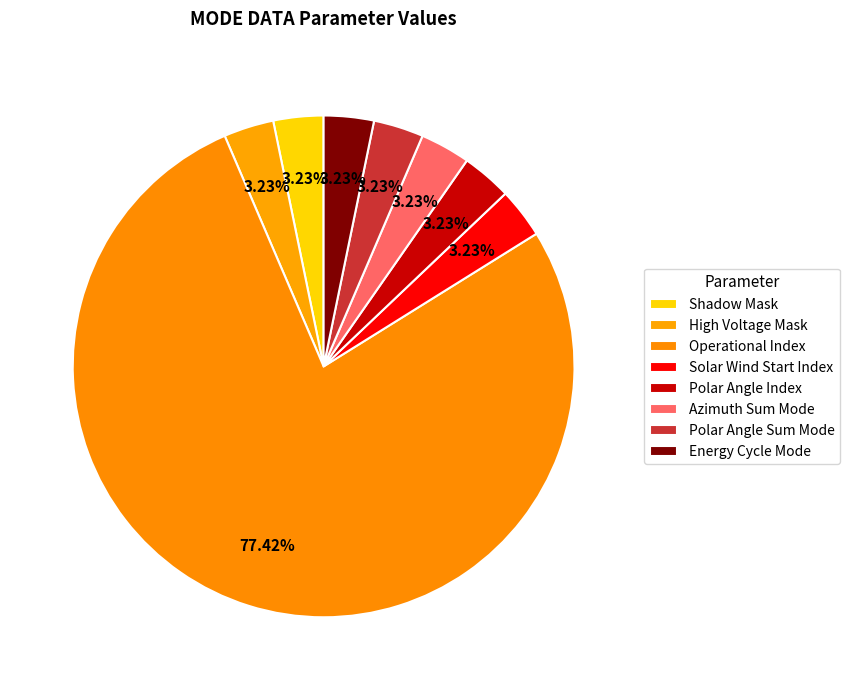

How many segments does this pie chart have?

8